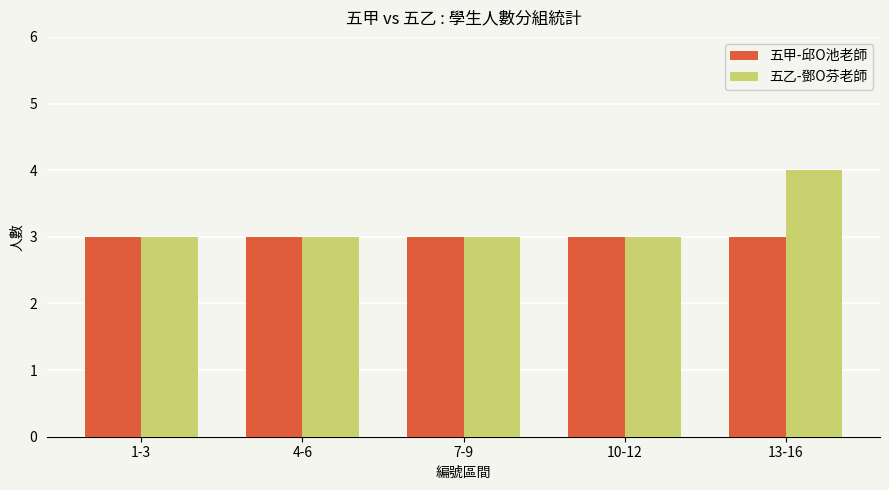

What is the total value across all series at 7-9?

6